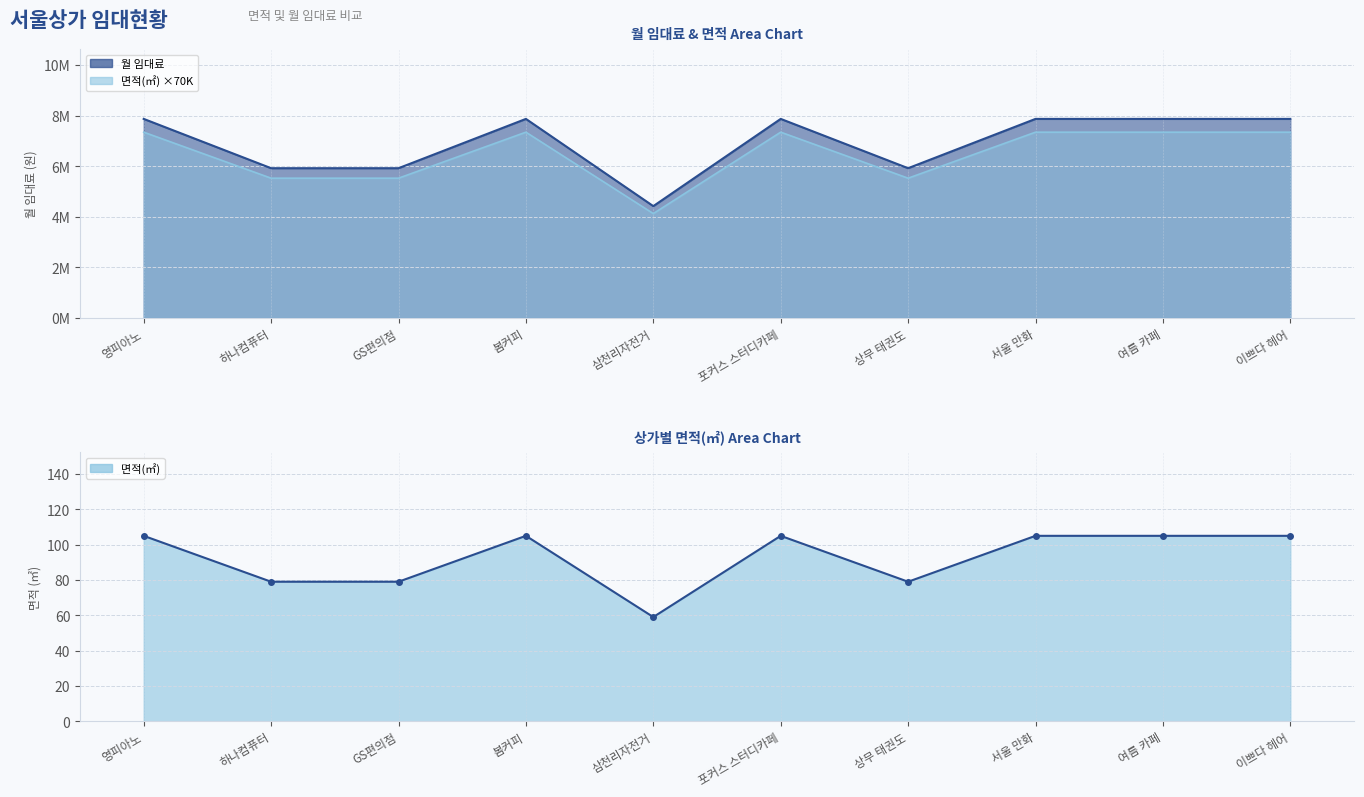

List the series in order of their peak value, lowest first.

월 임대료, 면적(㎡)